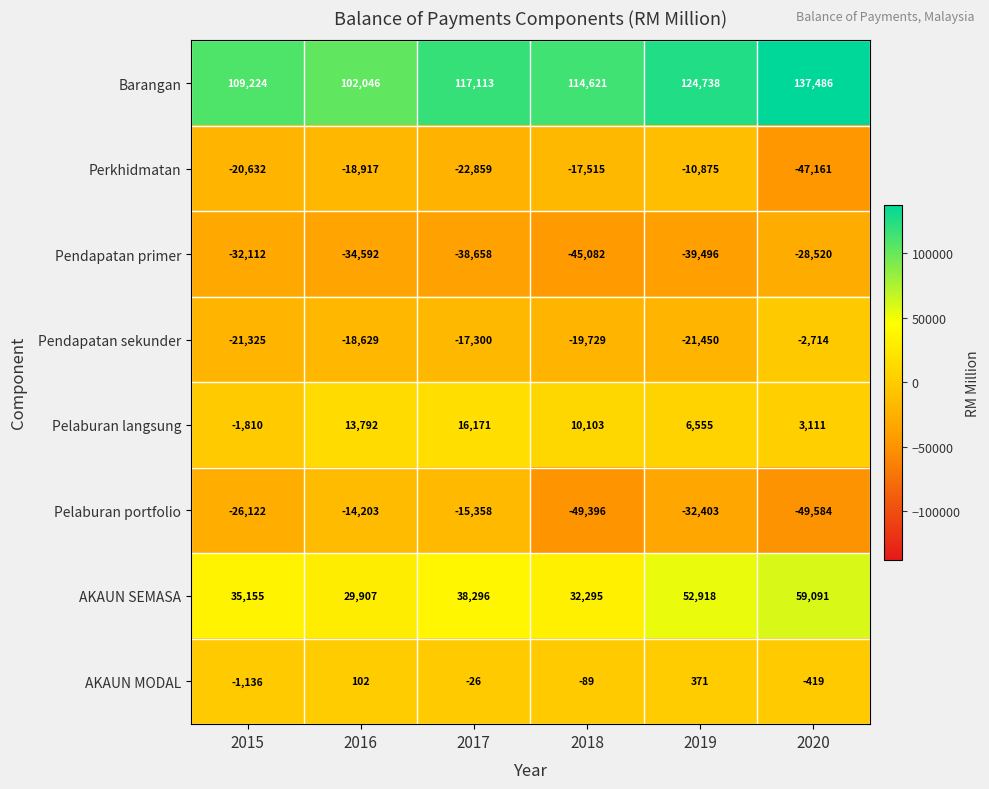

What is the sum of the Pelaburan langsung values at 2018 and 2017?

26274